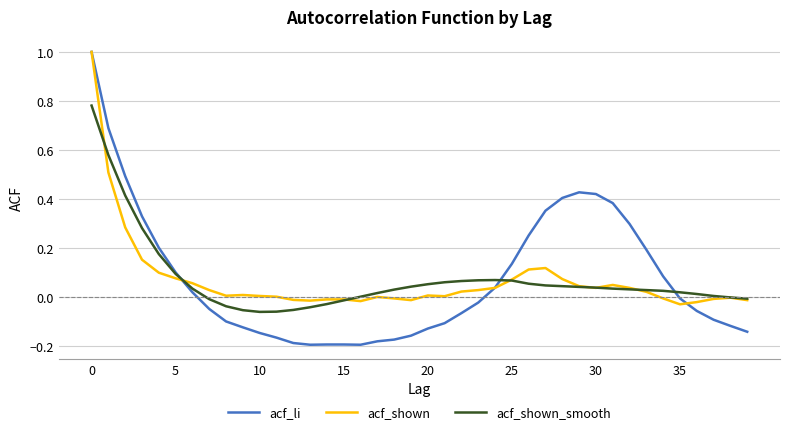

What is the greatest value displayed?

1.0